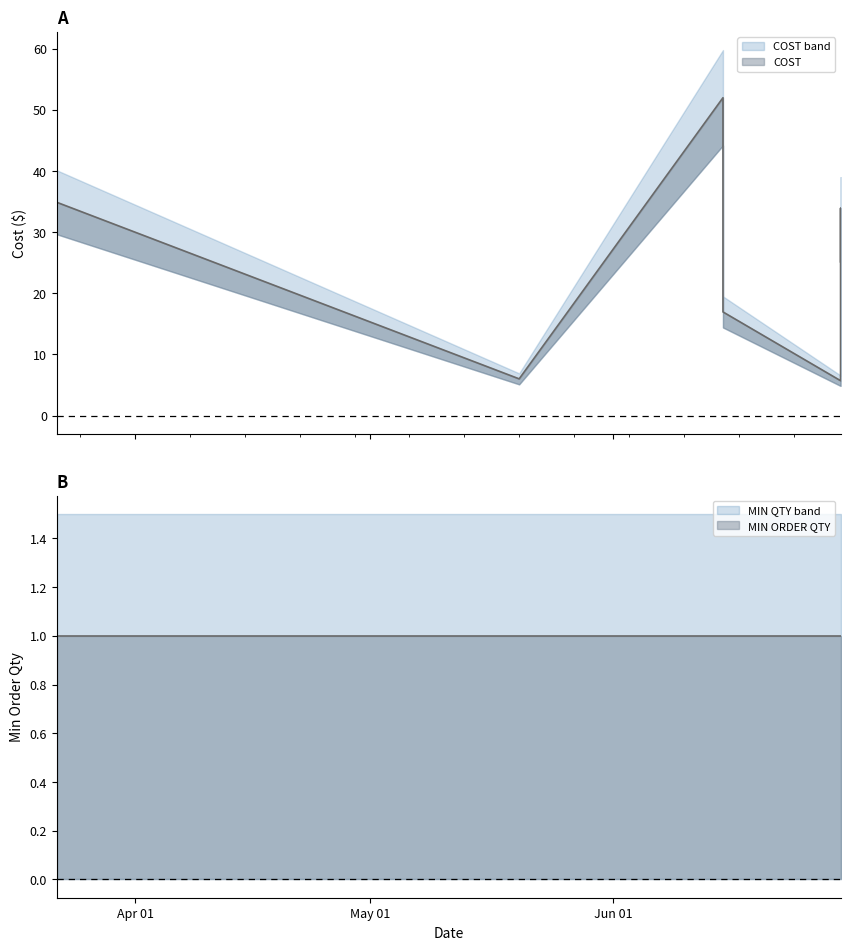

Is it true that the value at 2024-05-20 is 10.5?

False